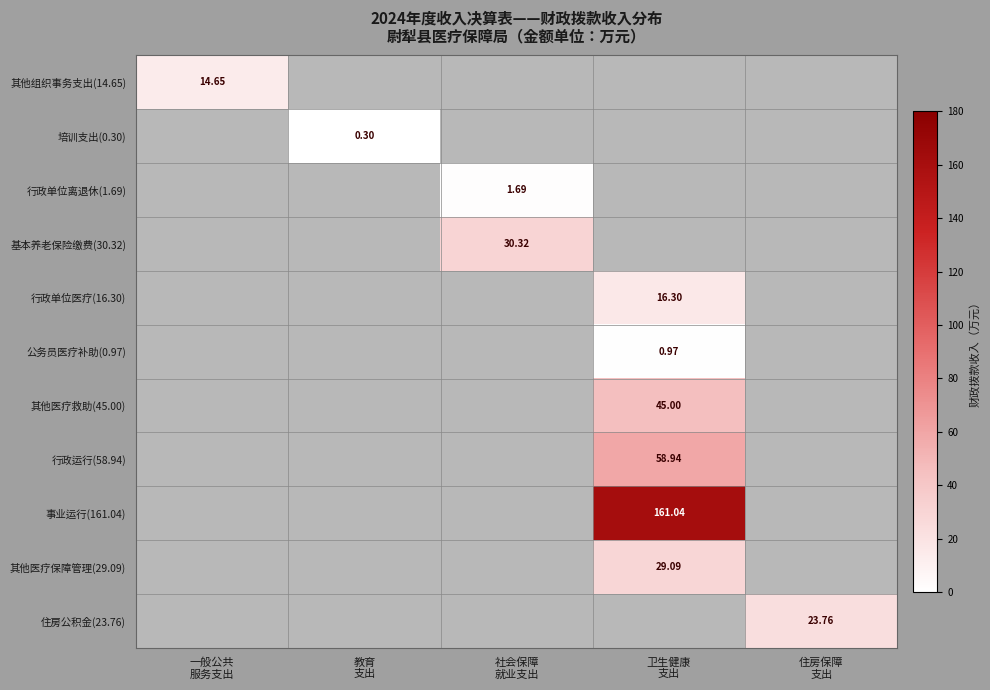

At 社会保障 就业支出, list the series in order from largest to smallest.

基本养老保险缴费(30.32), 行政单位离退休(1.69), 其他组织事务支出(14.65), 培训支出(0.30), 行政单位医疗(16.30), 公务员医疗补助(0.97), 其他医疗救助(45.00), 行政运行(58.94), 事业运行(161.04), 其他医疗保障管理(29.09), 住房公积金(23.76)